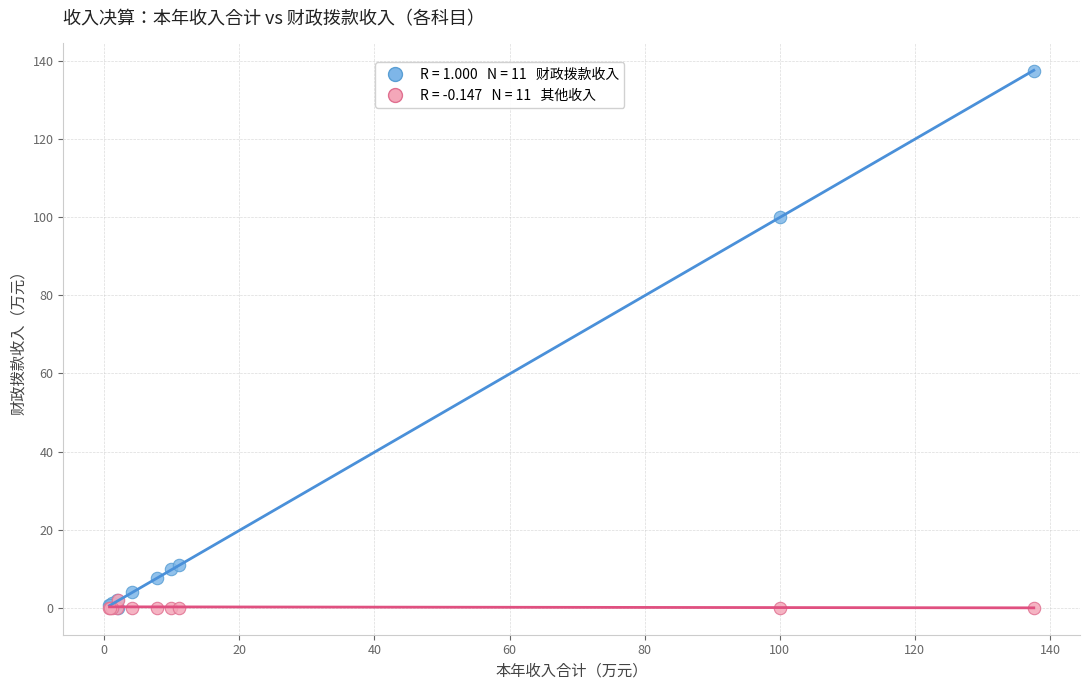

Across all series, what Y value is closest to 68?

100.0